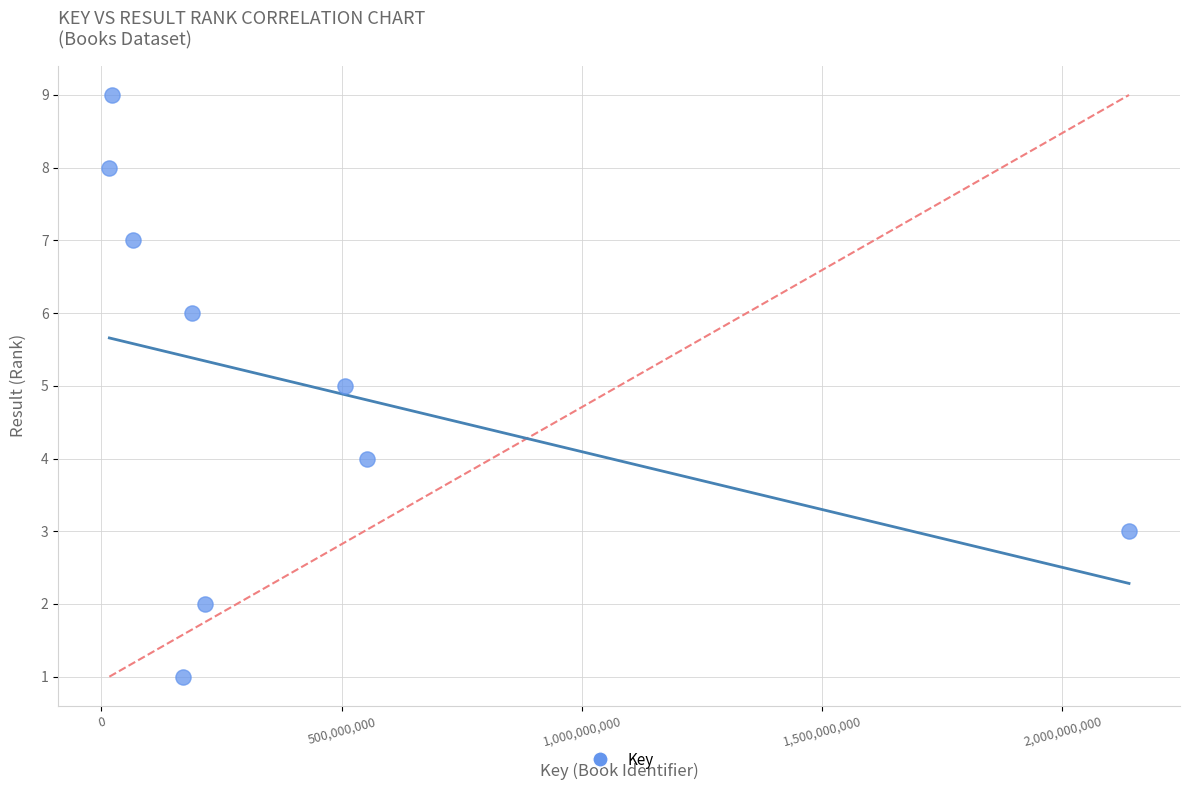

What is the average Y value?

5